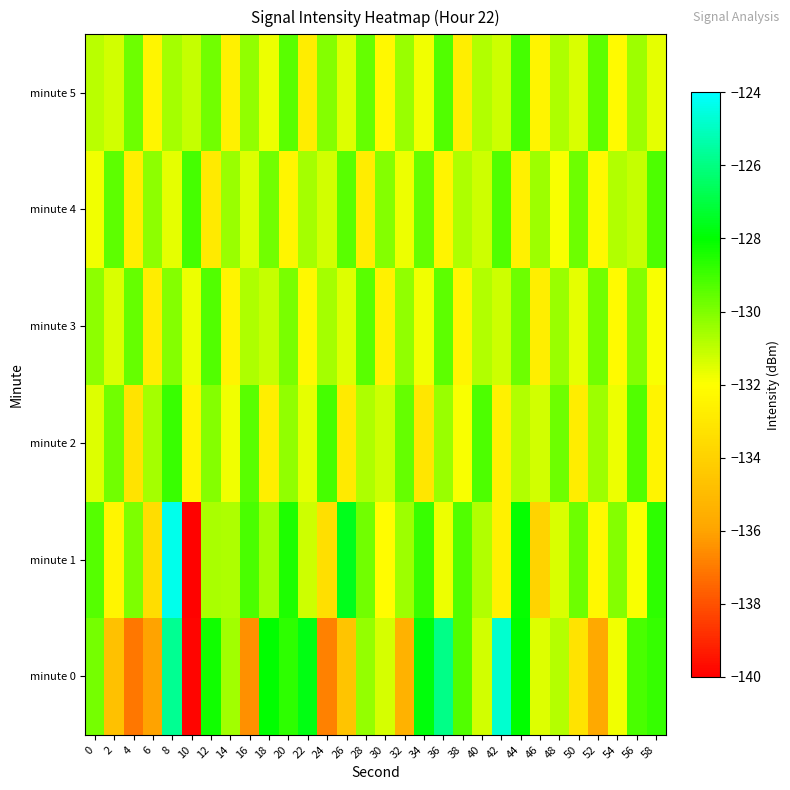

Reading right to left, transcribe all the data shown in this chart.

minute 0: 58=-128.9	56=-129.2	54=-131.8	52=-135.8	50=-133.2	48=-130.8	46=-131.4	44=-128.0	42=-124.8	40=-131.3	38=-129.3	36=-125.9	34=-127.9	32=-135.4	30=-131.4	28=-130.3	26=-134.6	24=-136.9	22=-127.7	20=-128.7	18=-128.0	16=-136.5	14=-130.6	12=-128.3	10=-139.8	8=-125.7	6=-136.1	4=-137.1	2=-134.7	0=-129.9
minute 1: 58=-128.7	56=-131.9	54=-130.1	52=-132.3	50=-129.7	48=-131.4	46=-133.9	44=-128.1	42=-132.6	40=-130.8	38=-129.3	36=-131.7	34=-128.9	32=-130.5	30=-132.1	28=-129.8	26=-127.6	24=-133.4	22=-131.2	20=-128.5	18=-130.6	16=-129.1	14=-130.7	12=-130.7	10=-139.9	8=-124.4	6=-133.5	4=-130.0	2=-132.4	0=-129.4
minute 2: 58=-132.5	56=-129.3	54=-131.7	52=-130.5	50=-132.8	48=-129.7	46=-131.3	44=-130.8	42=-132.6	40=-129.2	38=-131.9	36=-130.4	34=-133.1	32=-129.6	30=-131.2	28=-130.7	26=-132.9	24=-129.1	22=-131.6	20=-130.3	18=-132.7	16=-129.4	14=-131.8	12=-130.1	10=-132.4	8=-128.9	6=-130.6	4=-133.2	2=-129.8	0=-131.5
minute 3: 58=-131.9	56=-130.1	54=-132.2	52=-129.8	50=-131.6	48=-130.4	46=-132.7	44=-129.7	42=-131.2	40=-130.8	38=-132.4	36=-129.5	34=-131.8	32=-130.3	30=-132.6	28=-129.4	26=-131.5	24=-130.6	22=-132.3	20=-129.9	18=-131.1	16=-130.7	14=-132.5	12=-129.3	10=-131.7	8=-130.1	6=-132.8	4=-129.6	2=-131.4	0=-130.2
minute 4: 58=-129.2	56=-131.1	54=-130.8	52=-132.3	50=-129.7	48=-131.9	46=-130.5	44=-132.6	42=-129.3	40=-131.2	38=-130.7	36=-132.5	34=-129.6	32=-131.7	30=-130.1	28=-132.8	26=-129.4	24=-131.3	22=-130.6	20=-132.4	18=-129.8	16=-131.5	14=-130.4	12=-132.9	10=-129.1	8=-131.6	6=-130.2	4=-132.7	2=-129.5	0=-131.8
minute 5: 58=-131.6	56=-130.5	54=-132.2	52=-129.5	50=-131.4	48=-130.7	46=-132.5	44=-129.1	42=-131.2	40=-130.8	38=-132.7	36=-129.3	34=-131.8	32=-130.4	30=-132.3	28=-129.6	26=-131.5	24=-130.1	22=-132.8	20=-129.4	18=-131.7	16=-130.3	14=-132.6	12=-129.8	10=-131.1	8=-130.6	6=-132.4	4=-129.7	2=-131.3	0=-130.9